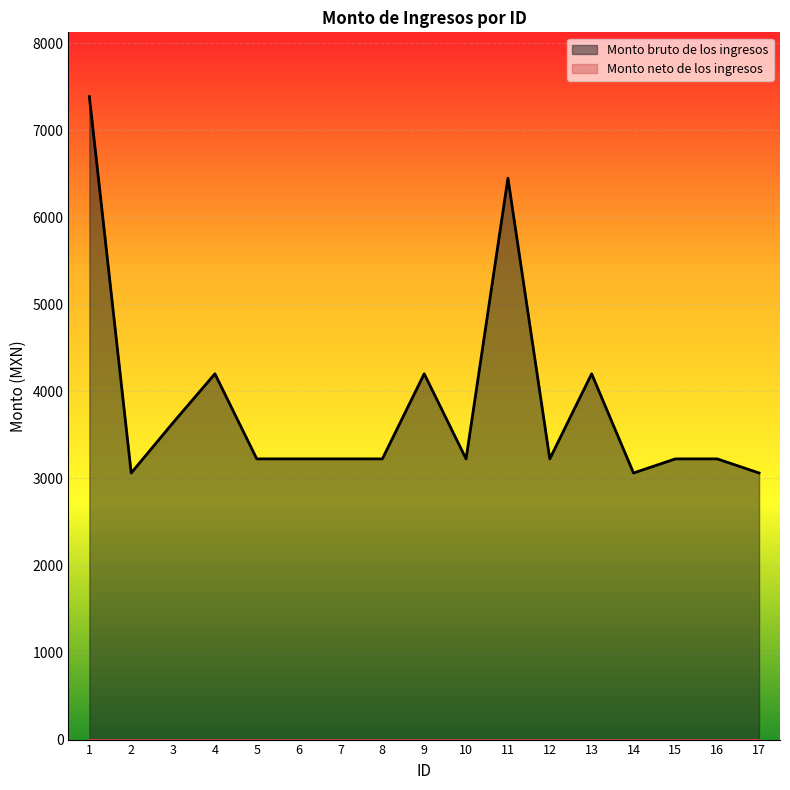

At which label is the value closest to 5225?

4